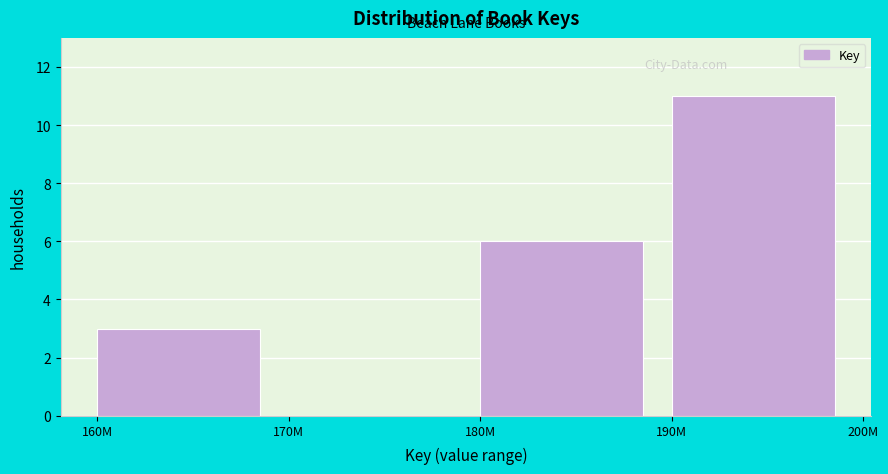

Reading left to right, extract all data points from this chart.

160M=3	170M=0	180M=6	190M=11